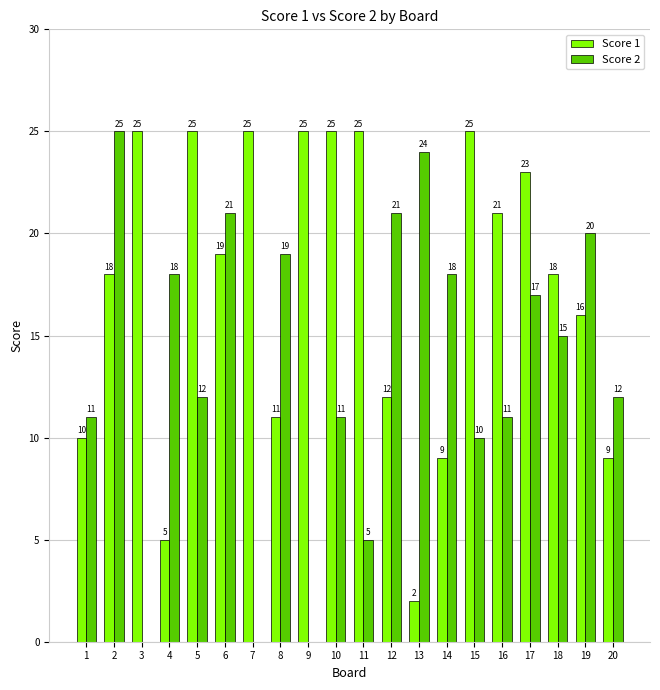

What is the highest value of the Score 1 series?

25